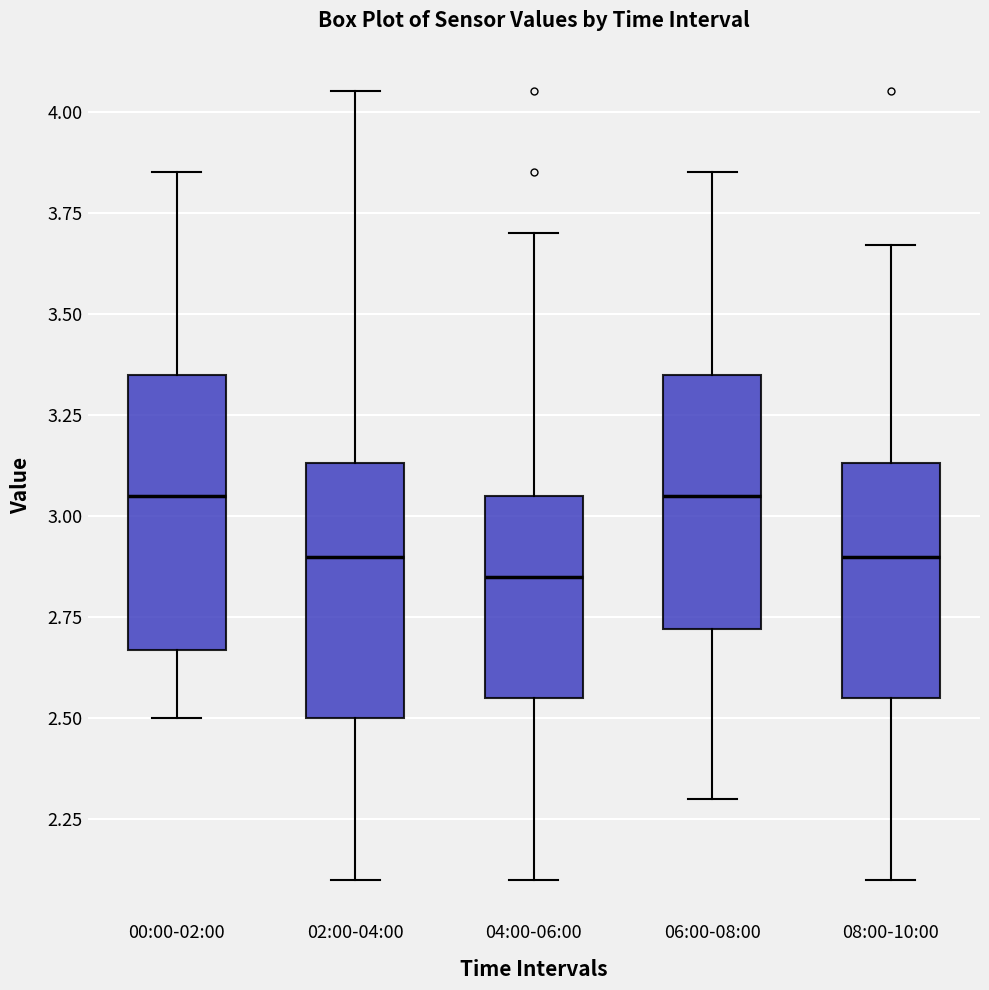

Comparing the boxes themselves (not the whiskers), which one is the tallest?

00:00-02:00